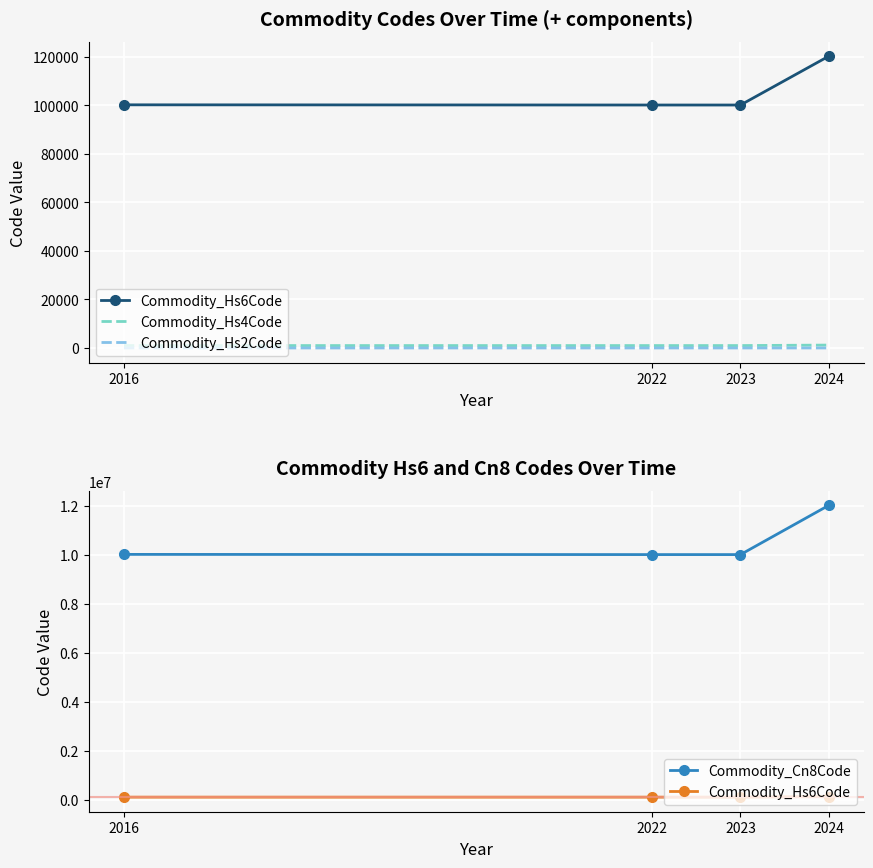

How many data points does each series have?

4